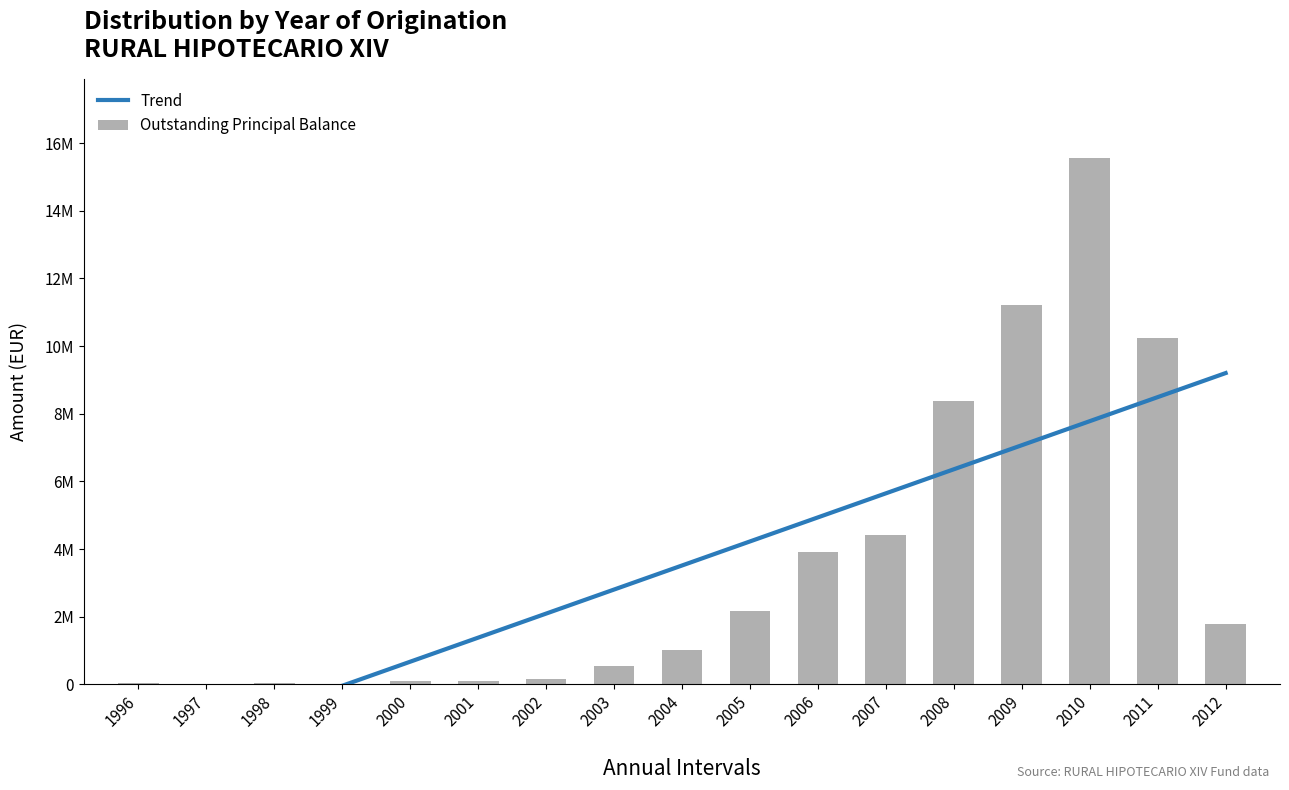

Which category has the lowest value across all series?

1996